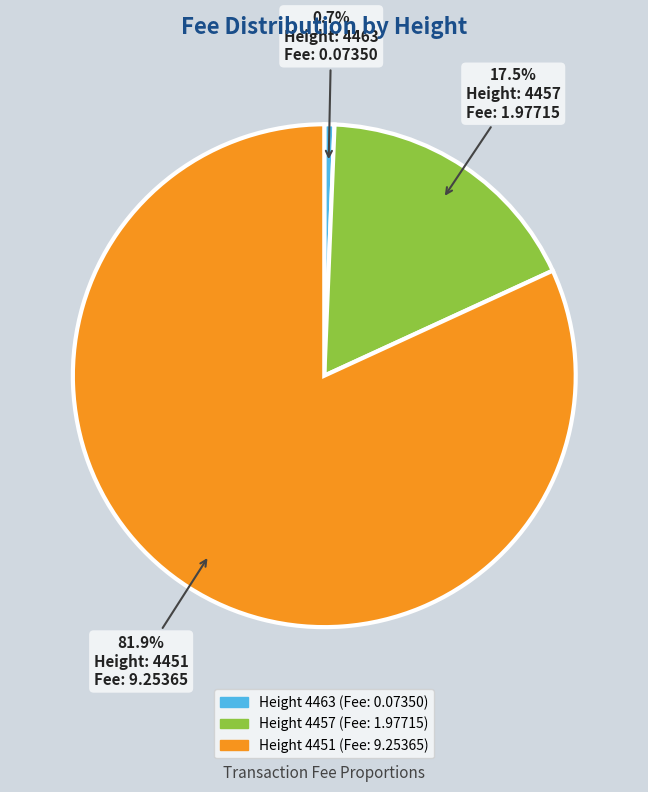

Is there any slice that represents more than half of the pie?

Yes